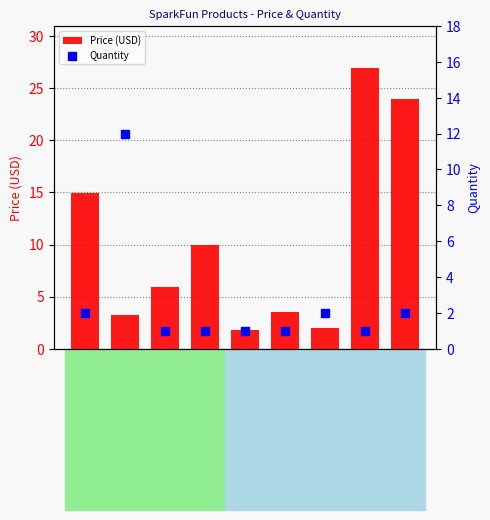

Which series contains the lowest Y value?

Quantity